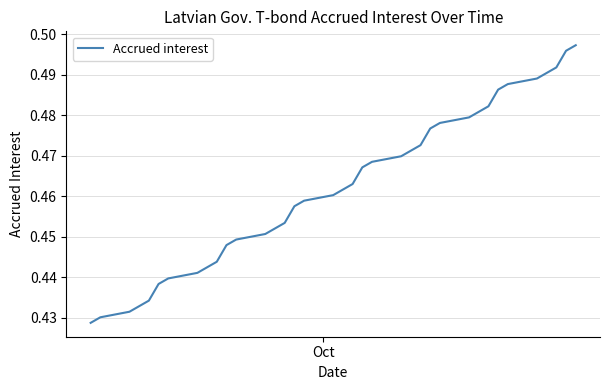

Does the chart display data point markers on the line(s)?

No